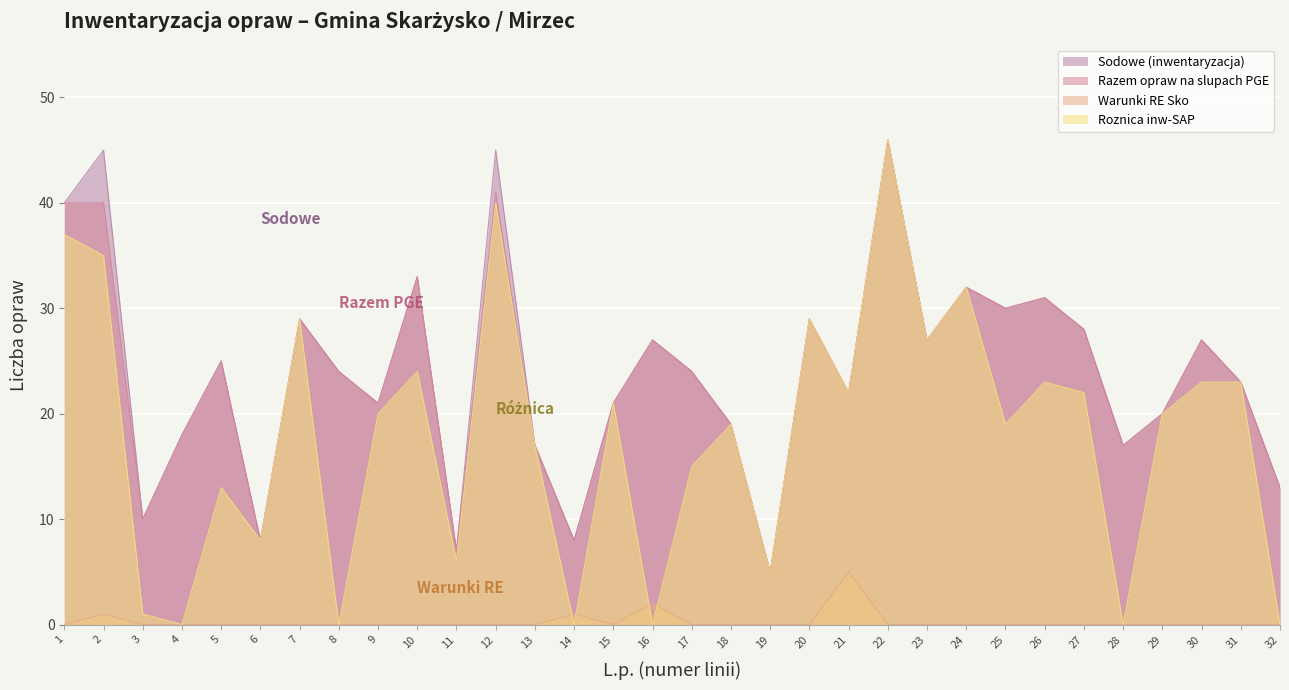

What is the average value of the Roznica inw-SAP series?

18